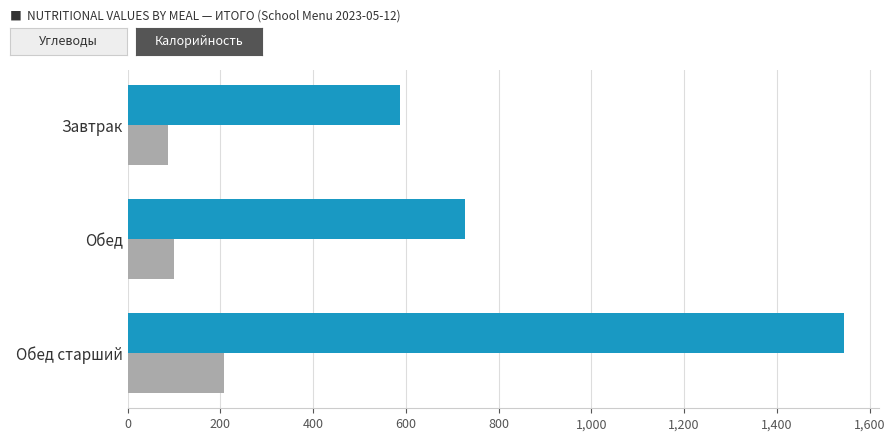

At which category is the sum across all series the highest?

Обед старший